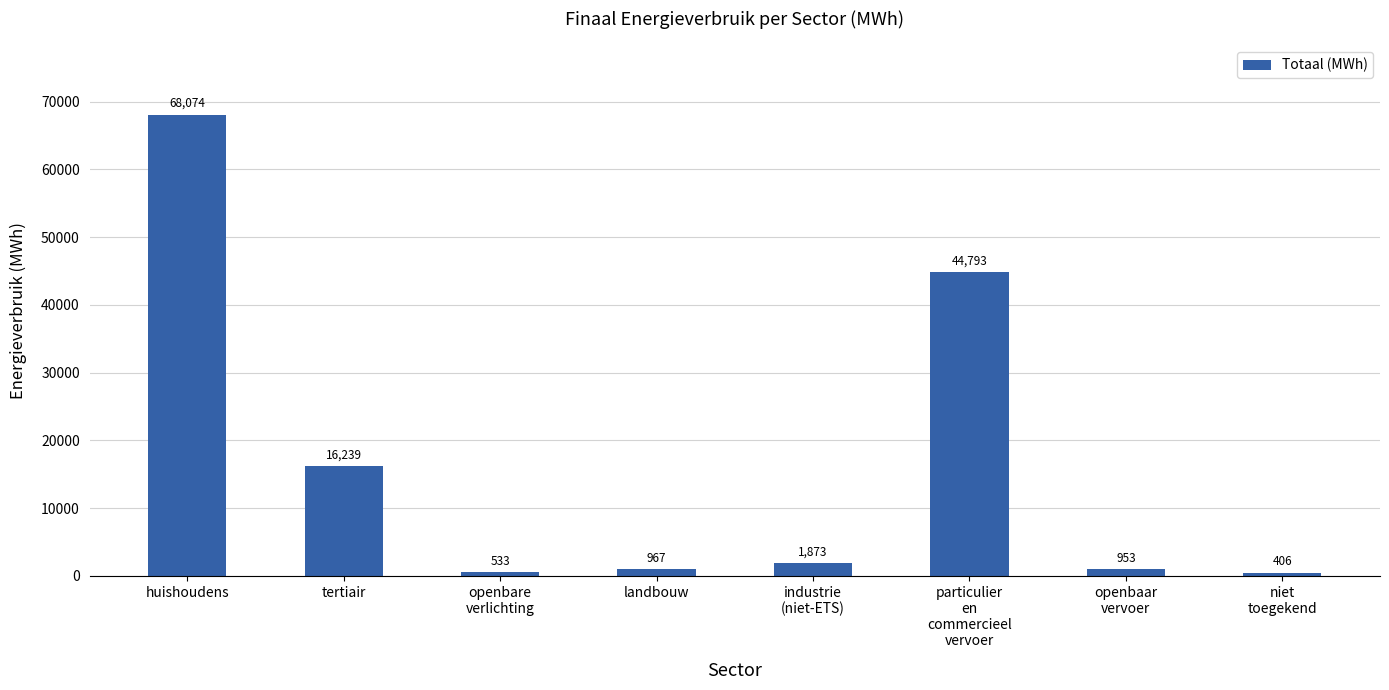

At which label is the value closest to 34239?

particulier
en
commercieel
vervoer